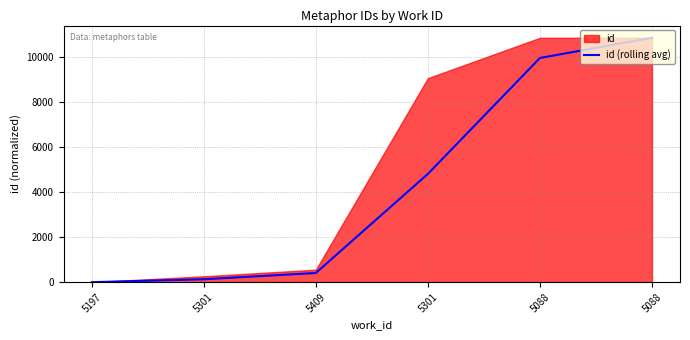

What is the maximum value shown in the chart?

10876.5